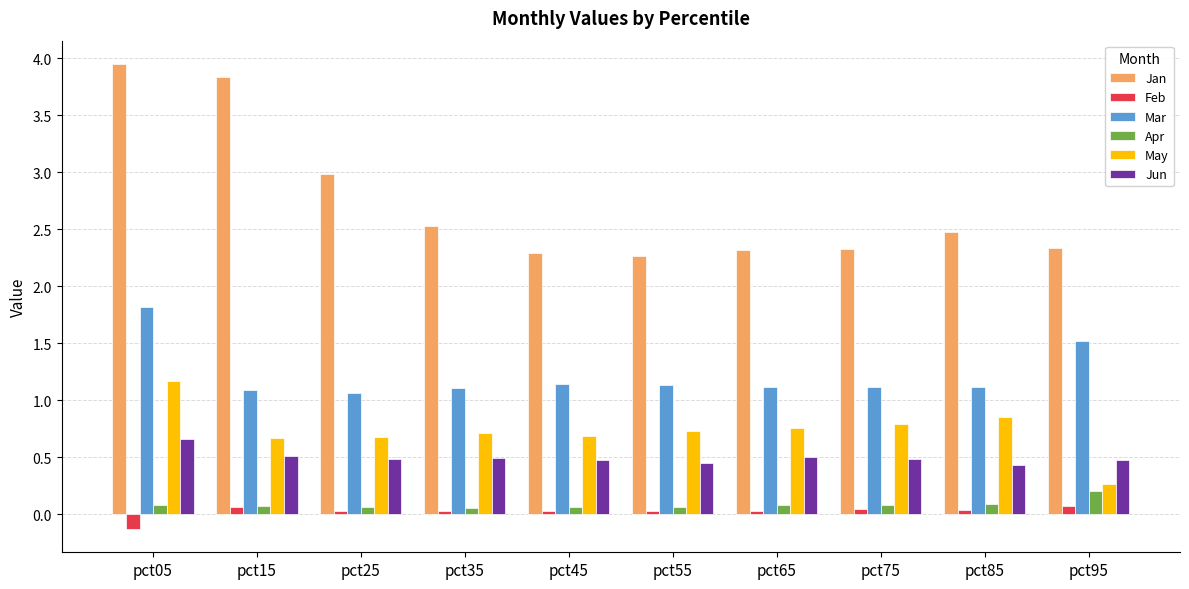

What is the total value across all series at pct75?

4.8